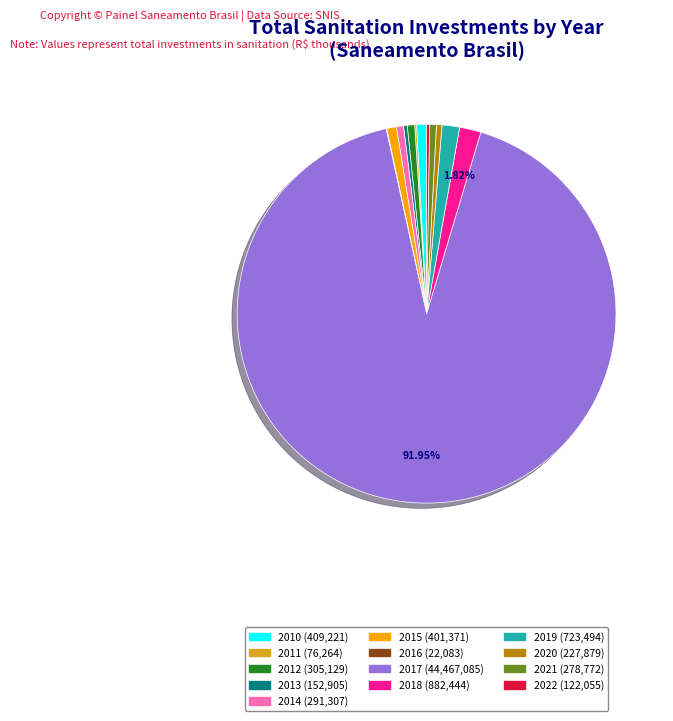

Combined, do 2015 and 2012 account for over 50%?

No